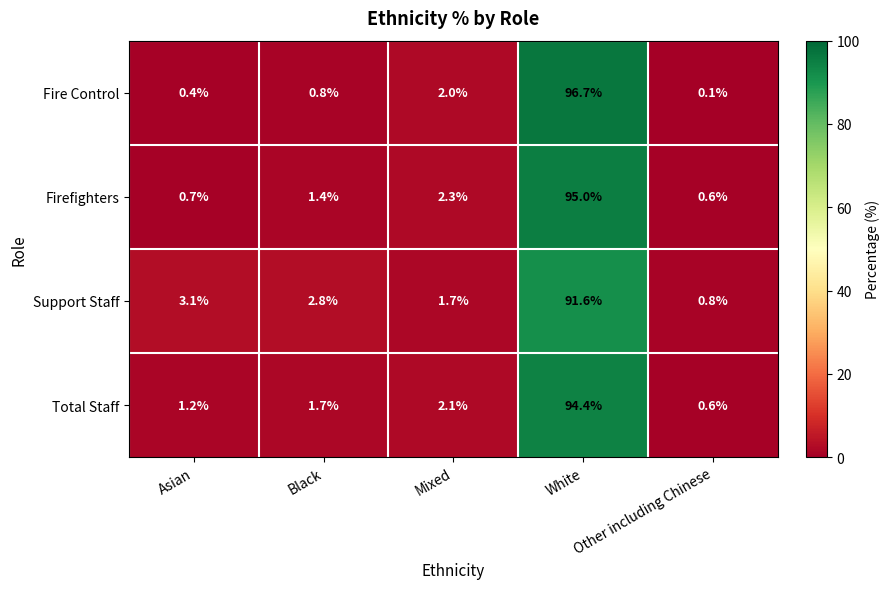

Between Mixed and White, which series saw the biggest shift?

Fire Control